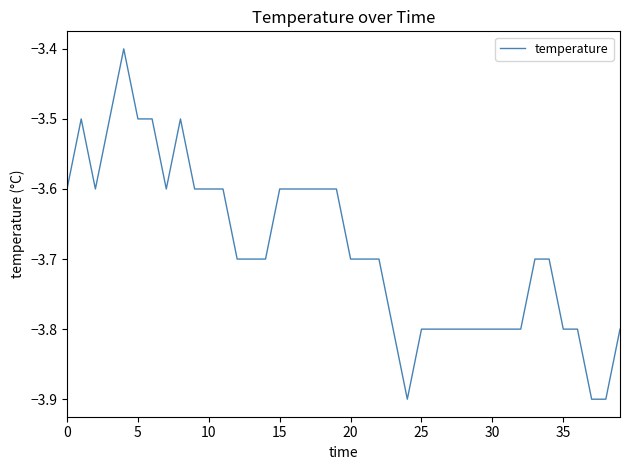

What is the maximum value shown in the chart?

-3.4